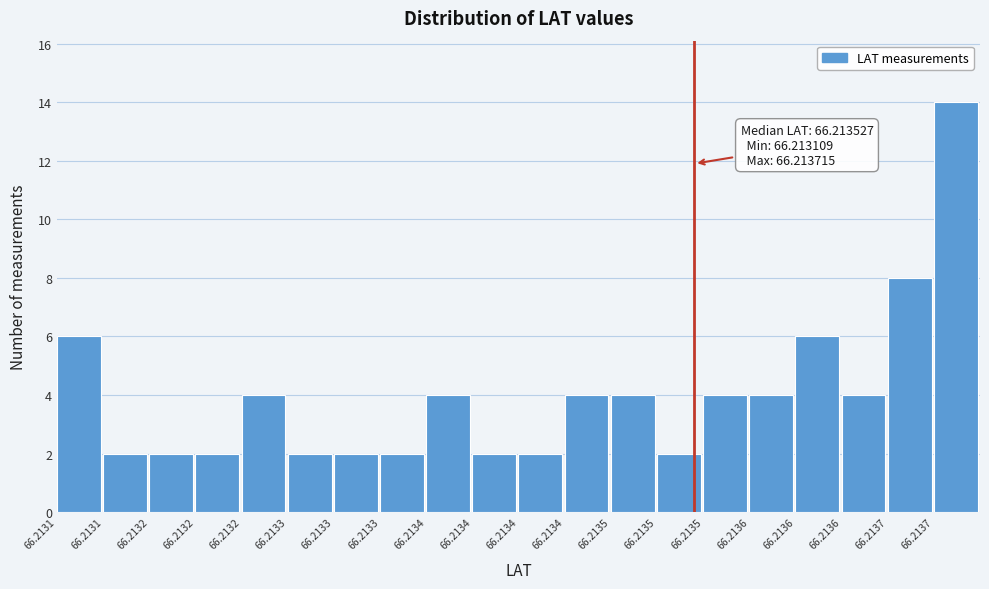

Count the number of data series in this chart.

1